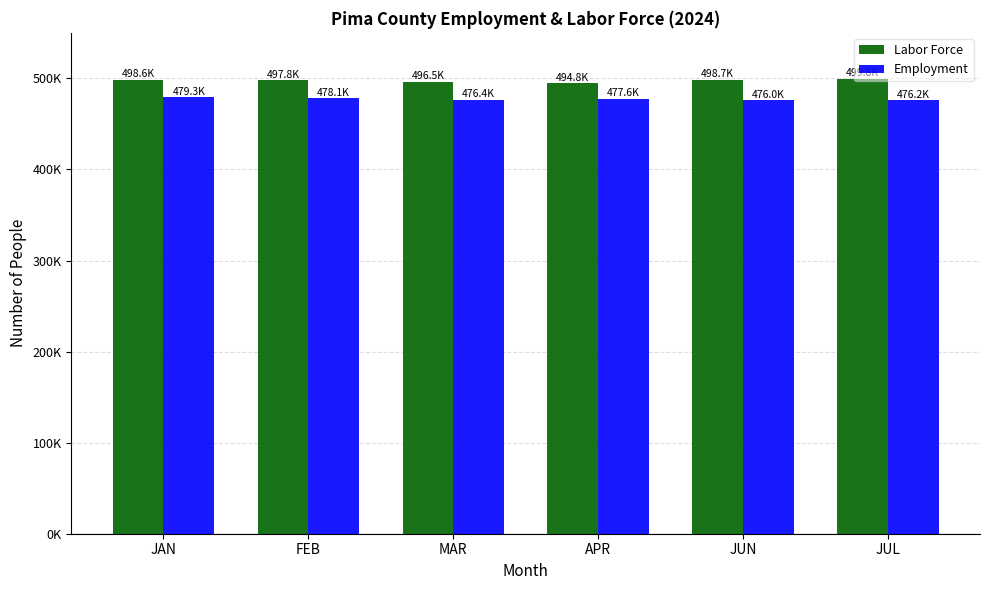

What are all the series names shown in the legend?

Labor Force, Employment